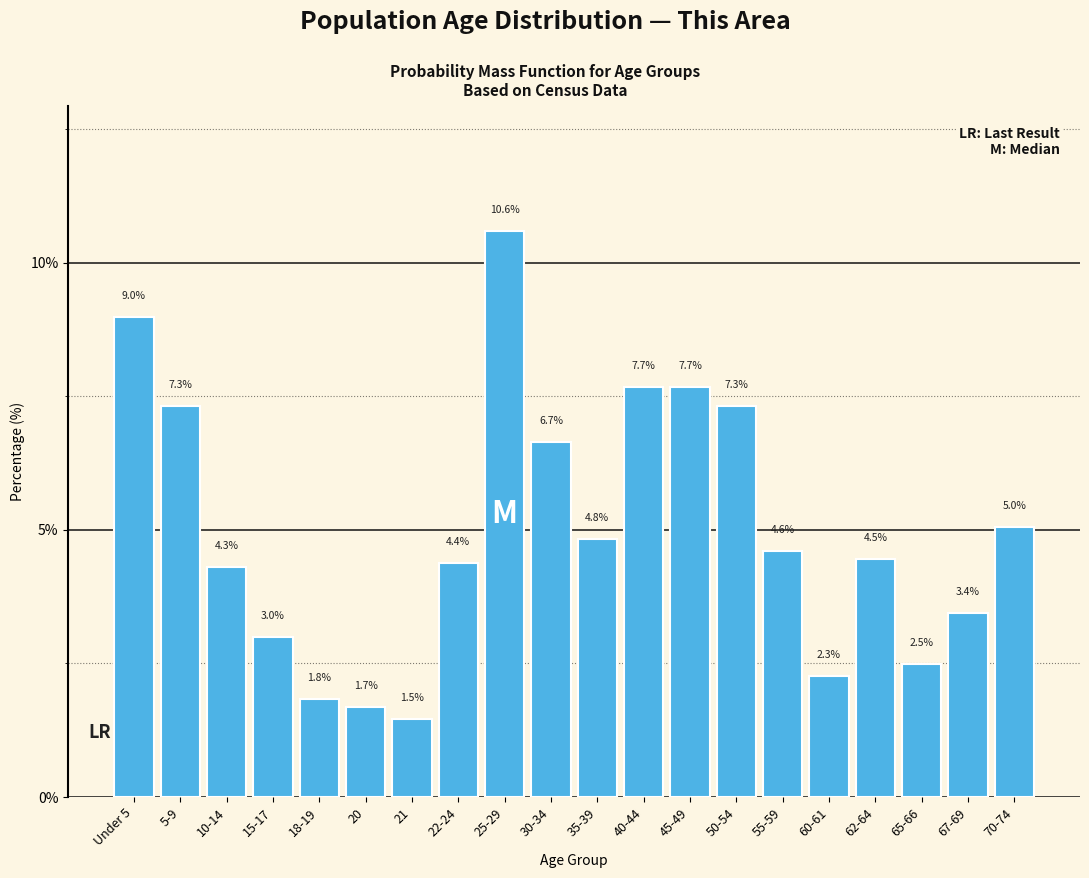

Reading left to right, list all the values displayed in this chart.

9.0	7.3	4.3	3.0	1.8	1.7	1.5	4.4	10.6	6.7	4.8	7.7	7.7	7.3	4.6	2.3	4.5	2.5	3.4	5.0